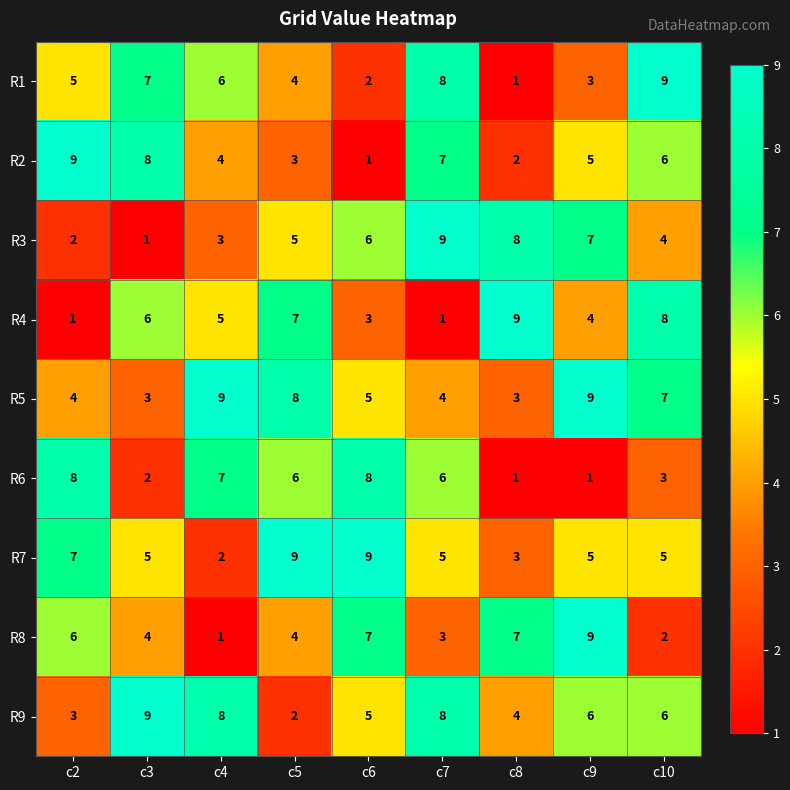

Which category has the highest value in the R8 series?

c9